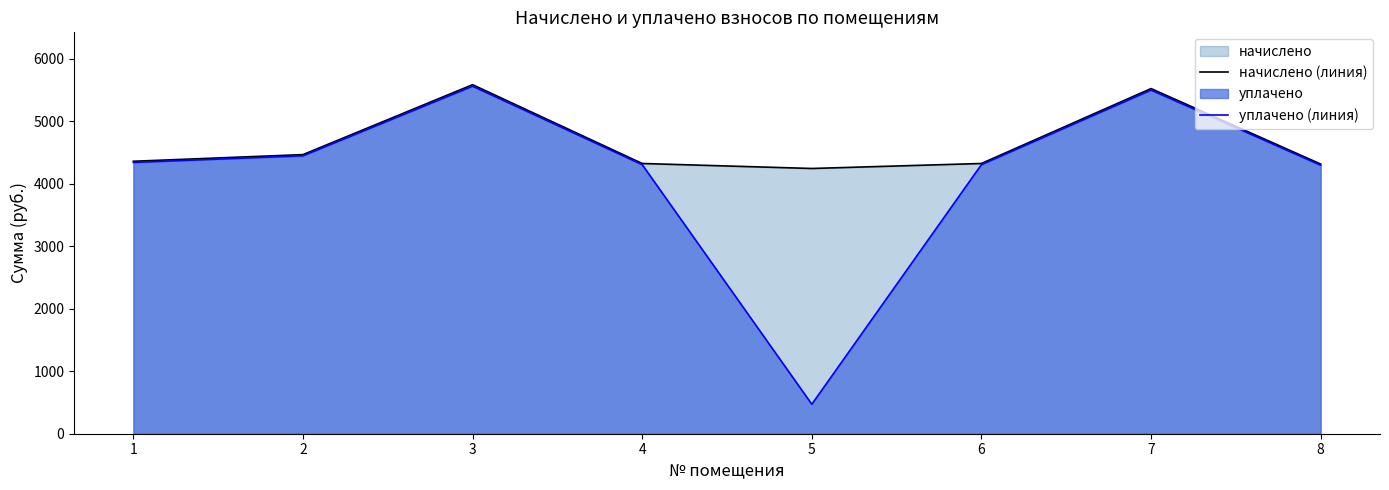

What is the difference between the начислено (линия) values at 7 and 1?

1163.6